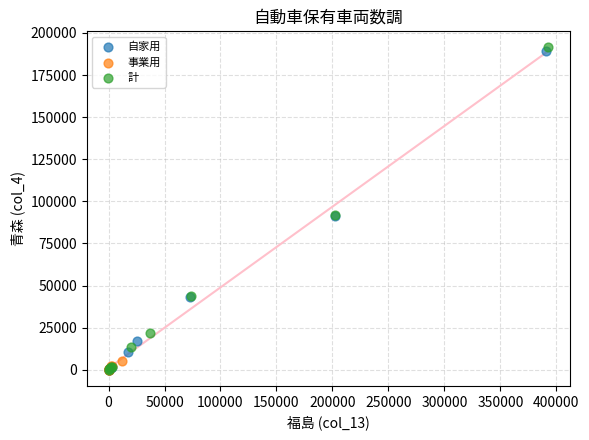

Which series has the largest Y range (max minus min)?

計